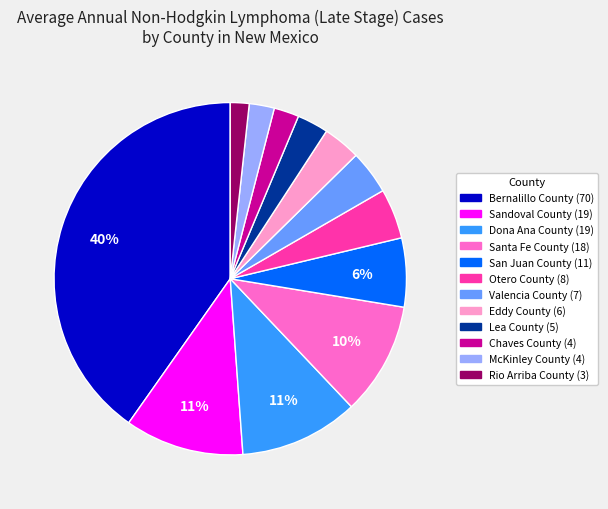

The Rio Arriba County slice represents 2% of the pie. True or false?

True